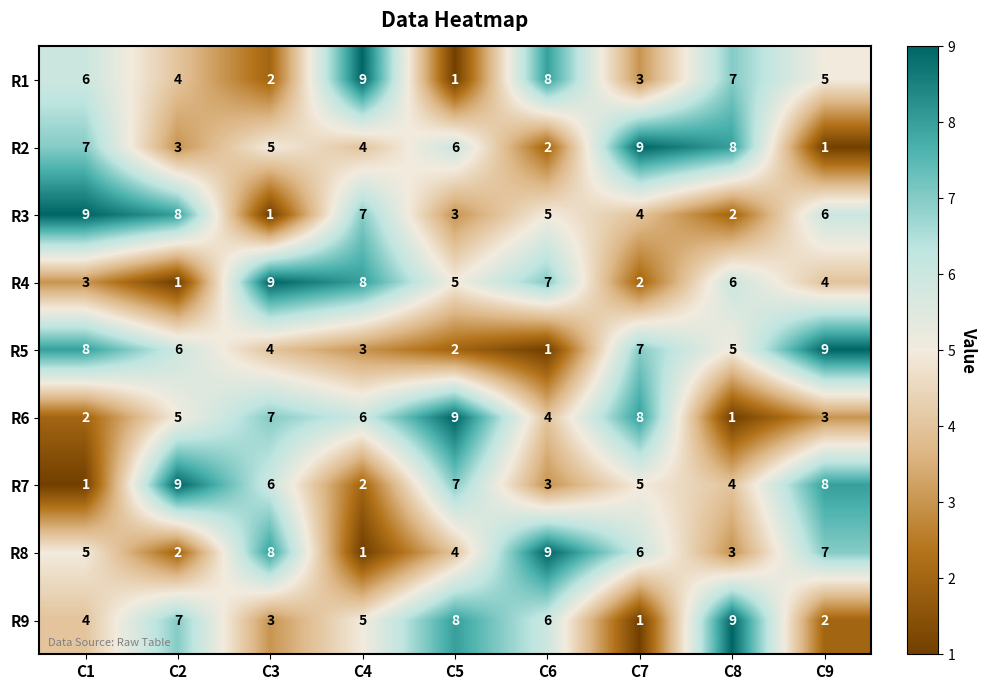

What is the difference between the maximum and minimum values in the R4 series?

8